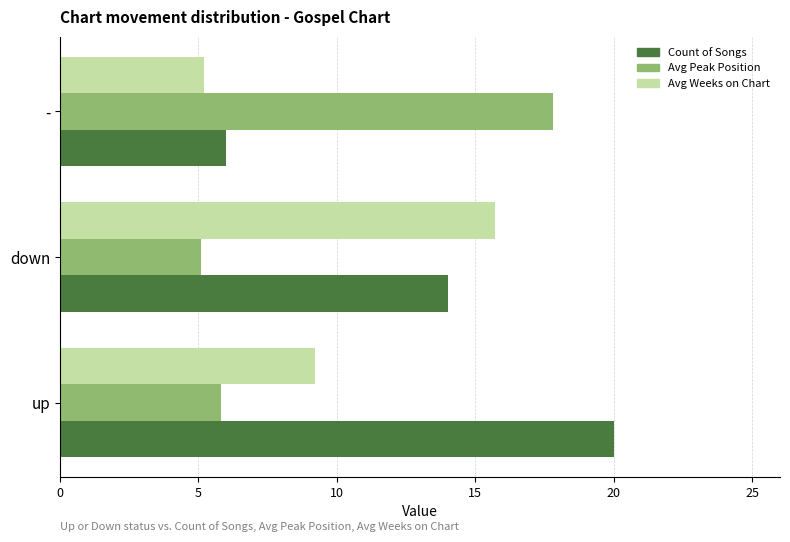

What are all the series names shown in the legend?

Count of Songs, Avg Peak Position, Avg Weeks on Chart